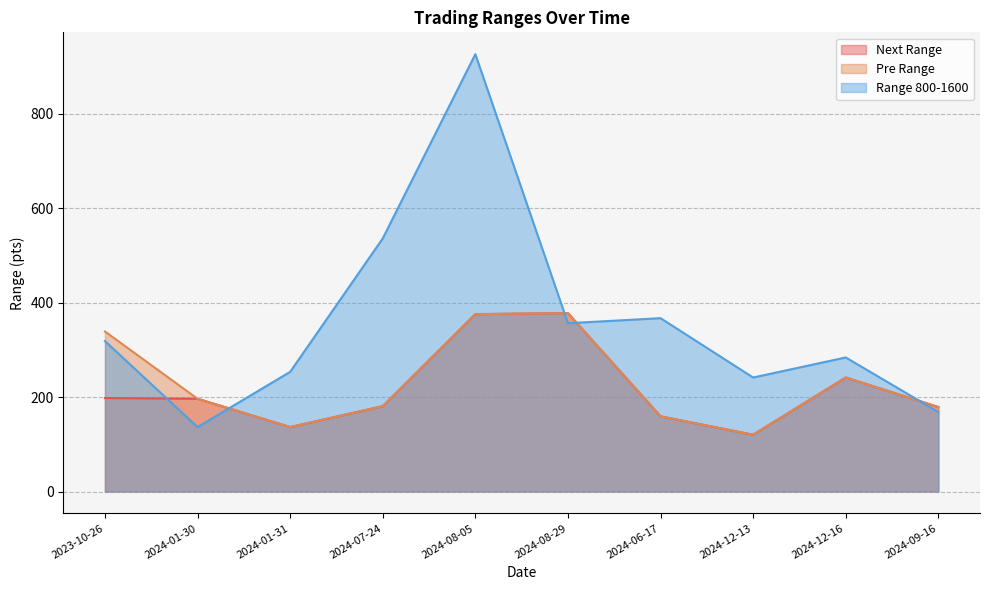

How many intersections are there between Range 800-1600 and Next Range?

5